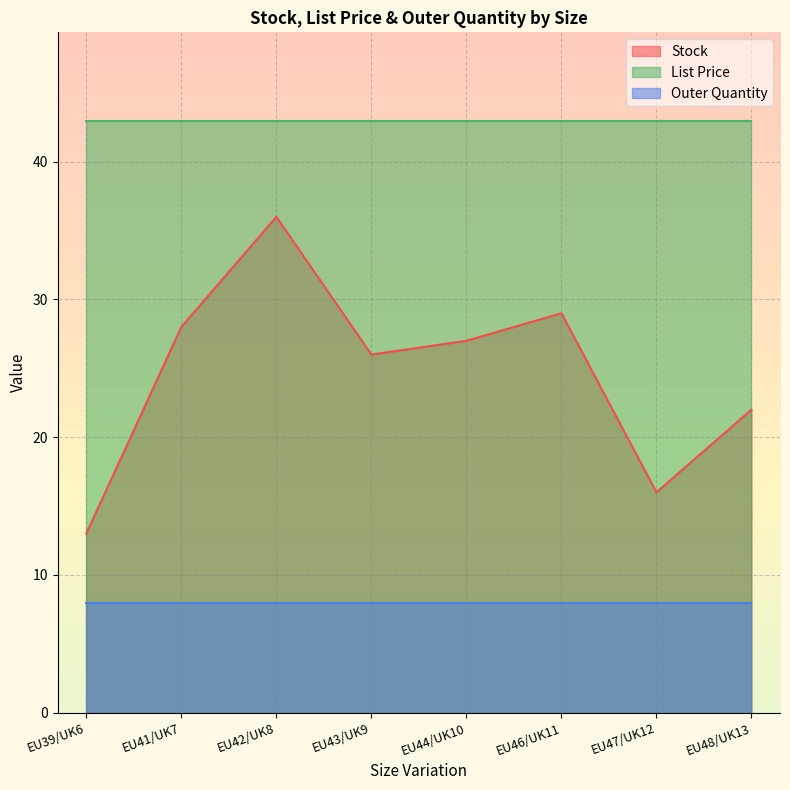

How many lines are shown in the chart?

3